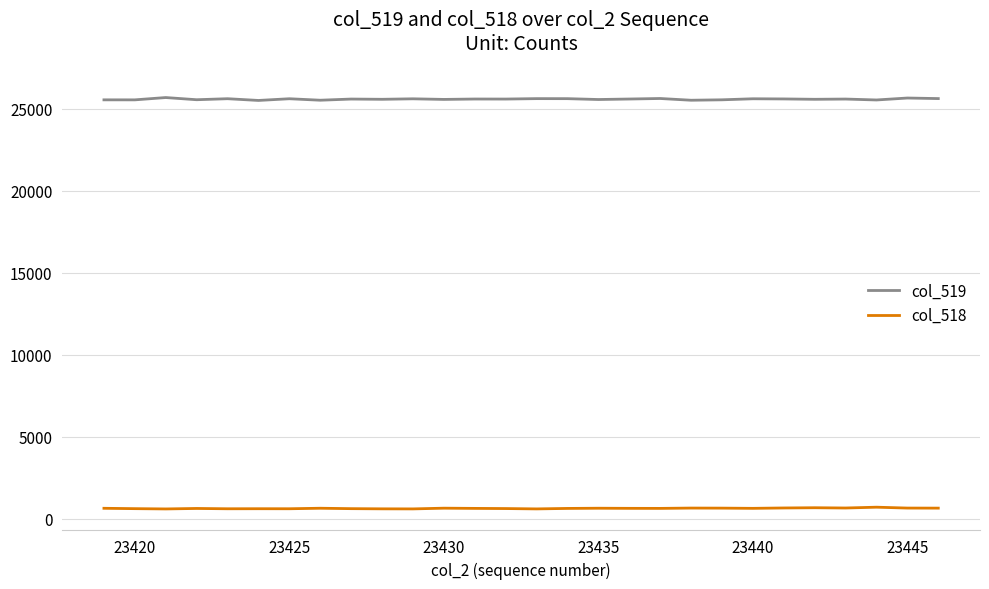

True or false: col_518 and col_519 cross at least once.

False